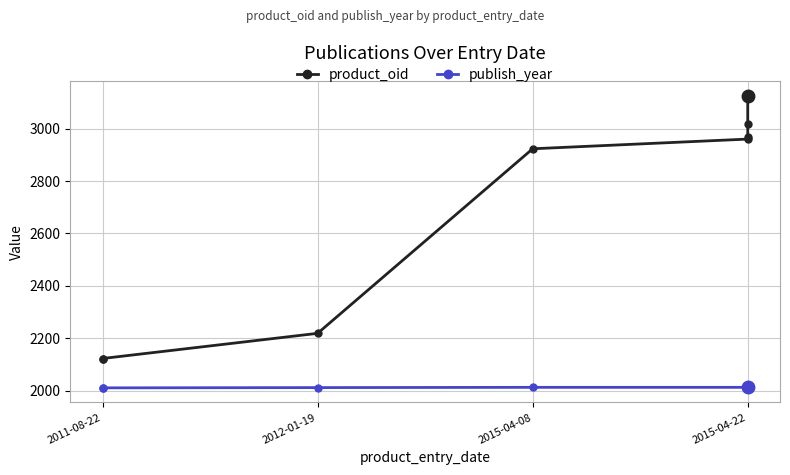

True or false: publish_year and product_oid intersect in this chart.

False